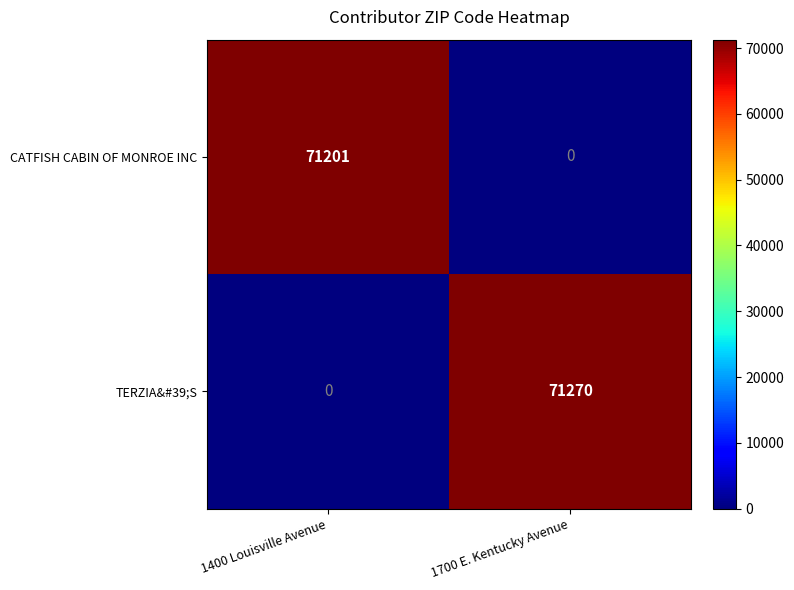

Is the value of CATFISH CABIN OF MONROE INC at 1400 Louisville Avenue greater than the value of TERZIA&#39;S at 1400 Louisville Avenue?

Yes